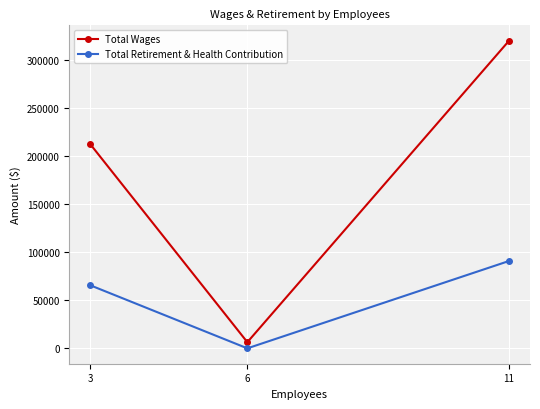

What is the sum of the Total Wages values at 11 and 6?

326426